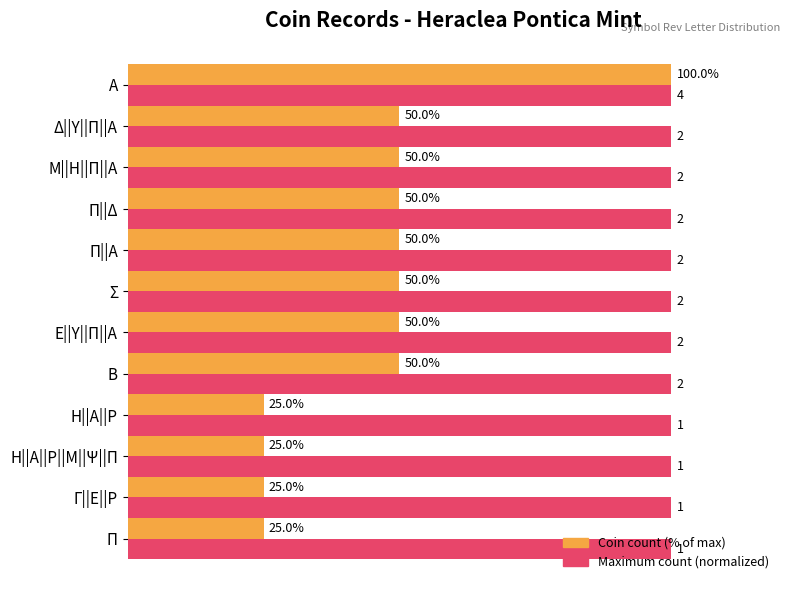

Which series has the largest range (max minus min)?

Coin count (% of max)